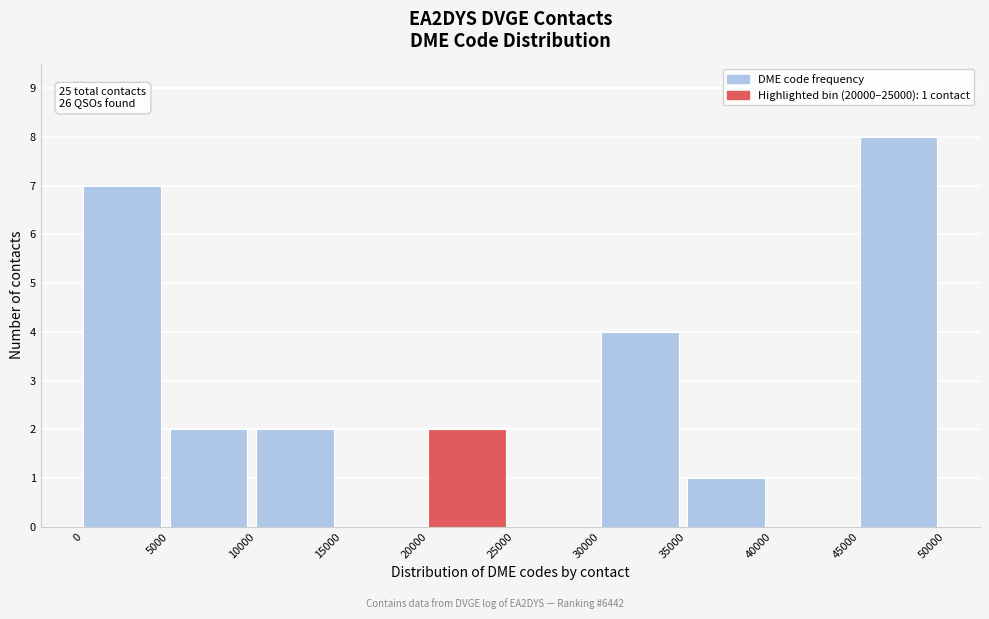

Which range on the x-axis has the tallest bar?

45000 to 50000